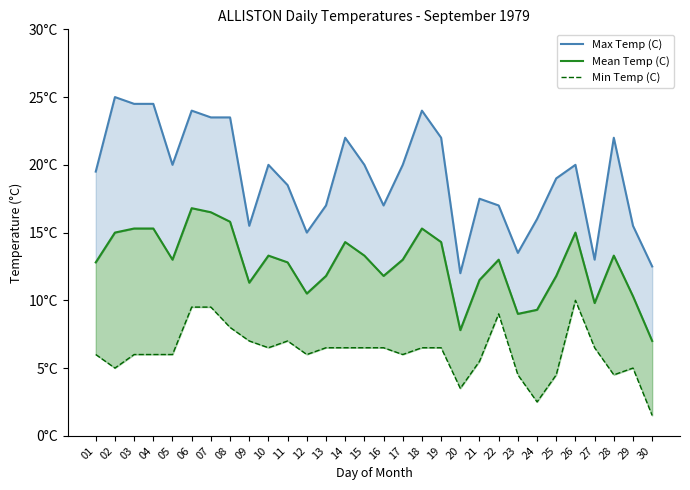

What is the difference between the highest and lowest values at 24?

13.5